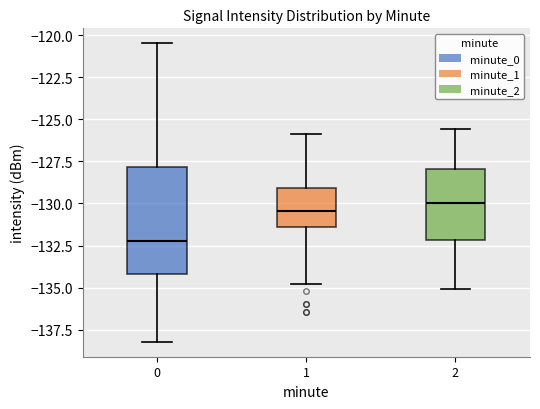

Reading left to right, read every box against the y-axis: the position of its median line, the range the box covers, and the ends of its whiskers. The values are not printed on the chart, so give them approximately, as read against the axis.

0: median -132.0, box -134.0 to -128.0, whiskers -138.0 to -120.5
1: median -130.5, box -131.5 to -129.0, whiskers -135.0 to -126.0
2: median -130.0, box -132.0 to -128.0, whiskers -135.0 to -125.5